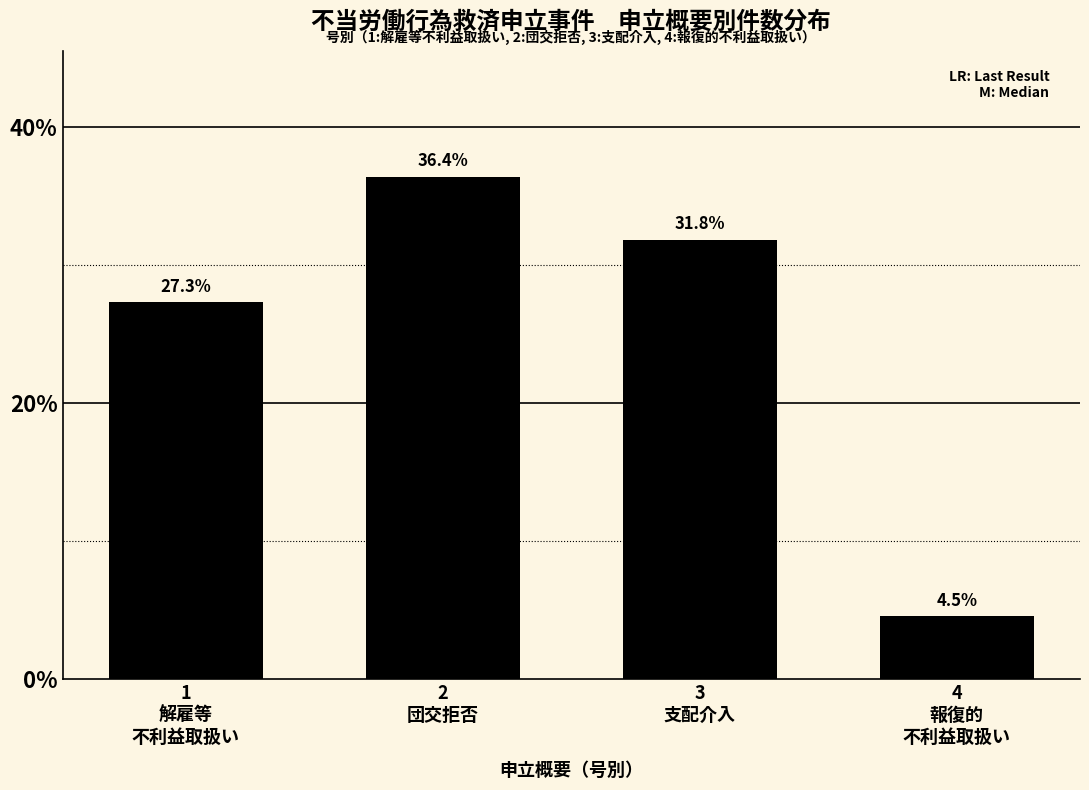

Reading left to right, list all the values displayed in this chart.

27.3	36.4	31.8	4.5